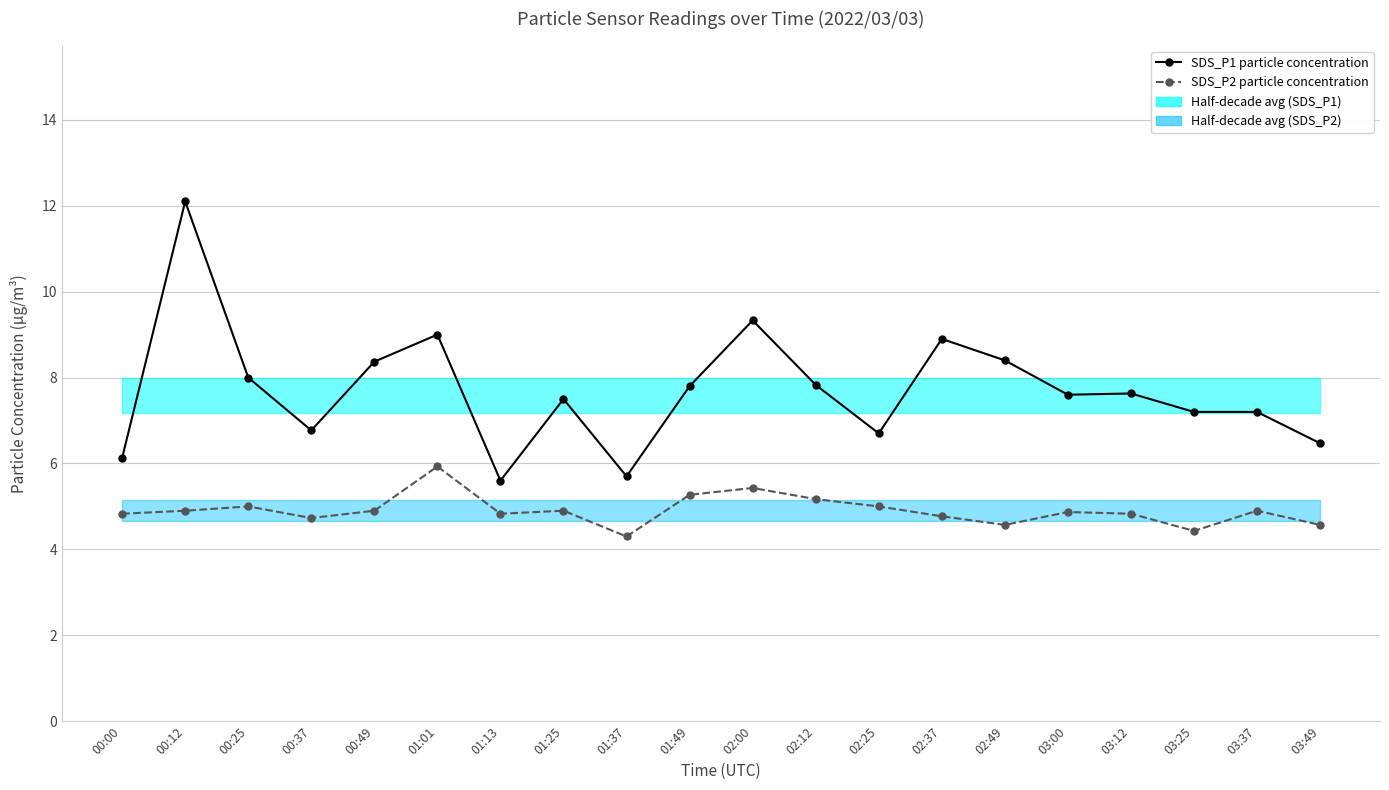

The value of SDS_P2 particle concentration at 00:12 is 2.2. True or false?

False